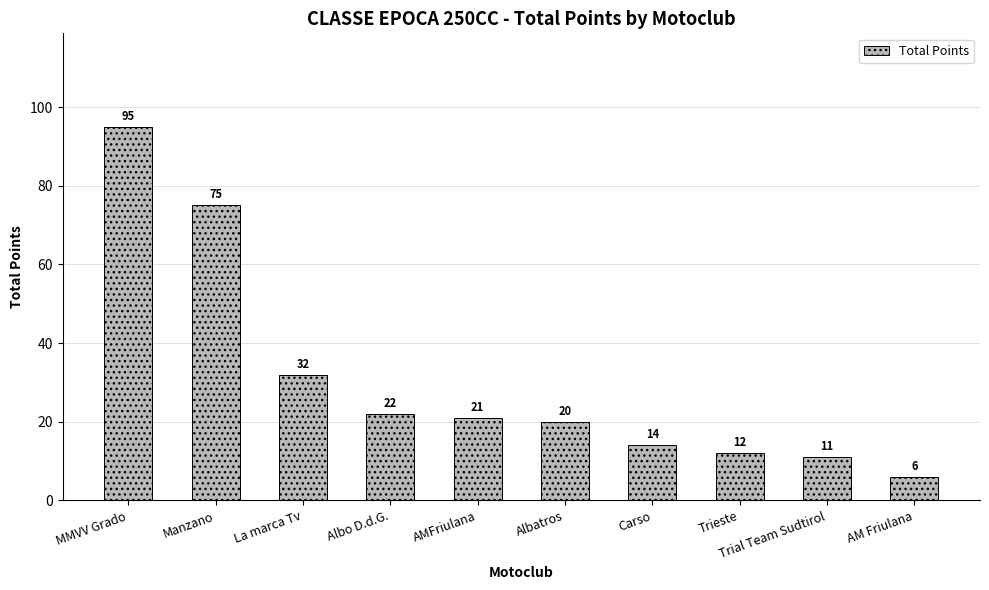

List the labels in order of value, largest first.

MMVV Grado, Manzano, La marca Tv, Albo D.d.G., AMFriulana, Albatros, Carso, Trieste, Trial Team Sudtirol, AM Friulana